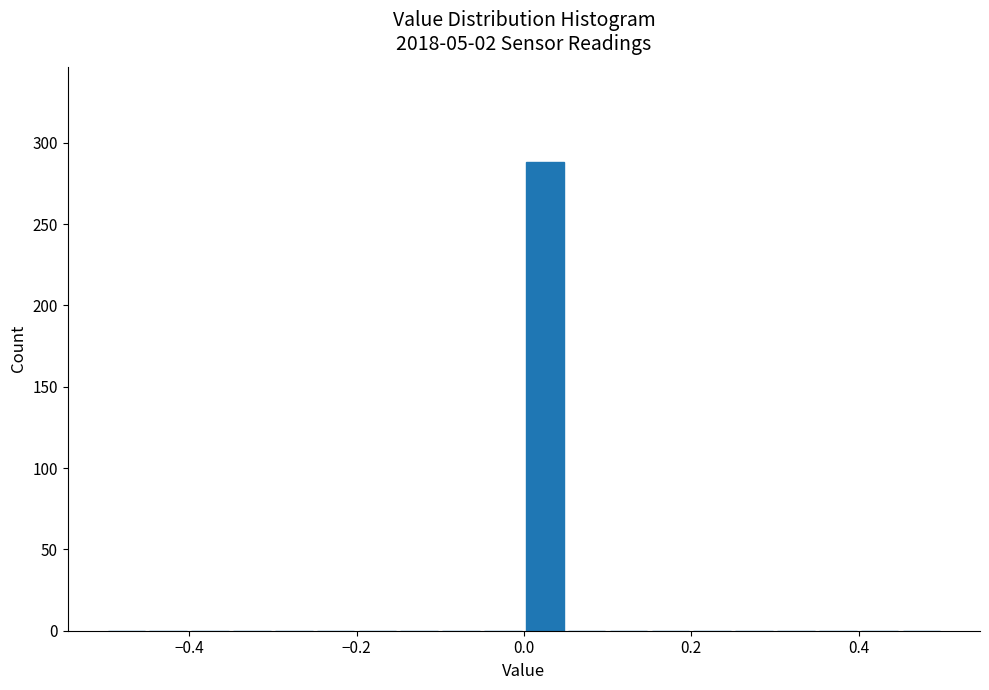

Around what value on the x-axis is the tallest bar? Give the approximate position of its centre, as read against the axis.

0.02